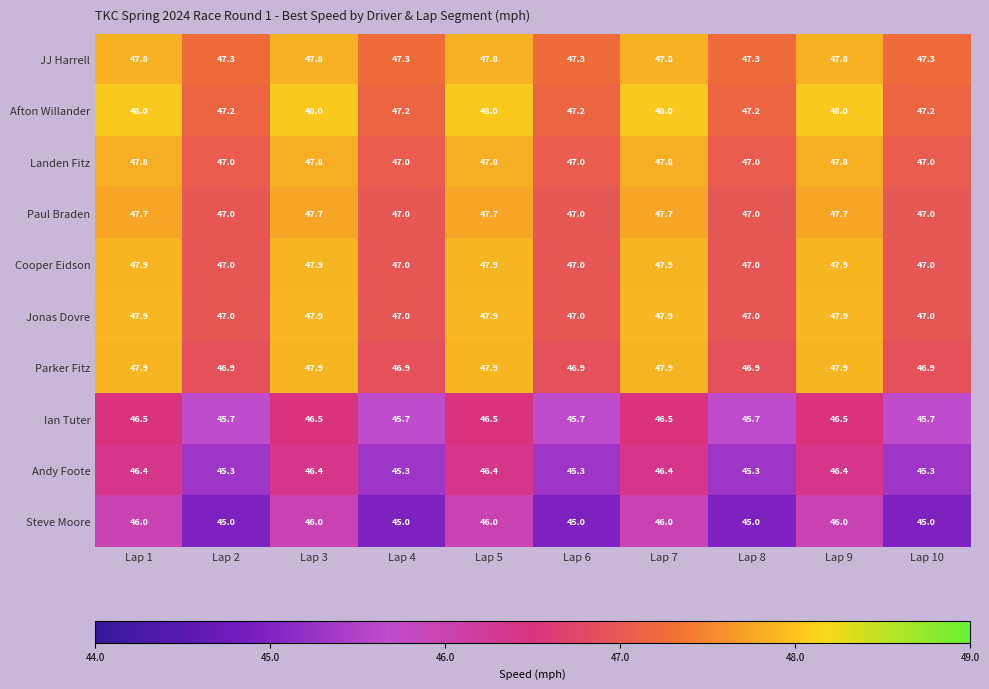

How many series are shown in this chart?

10